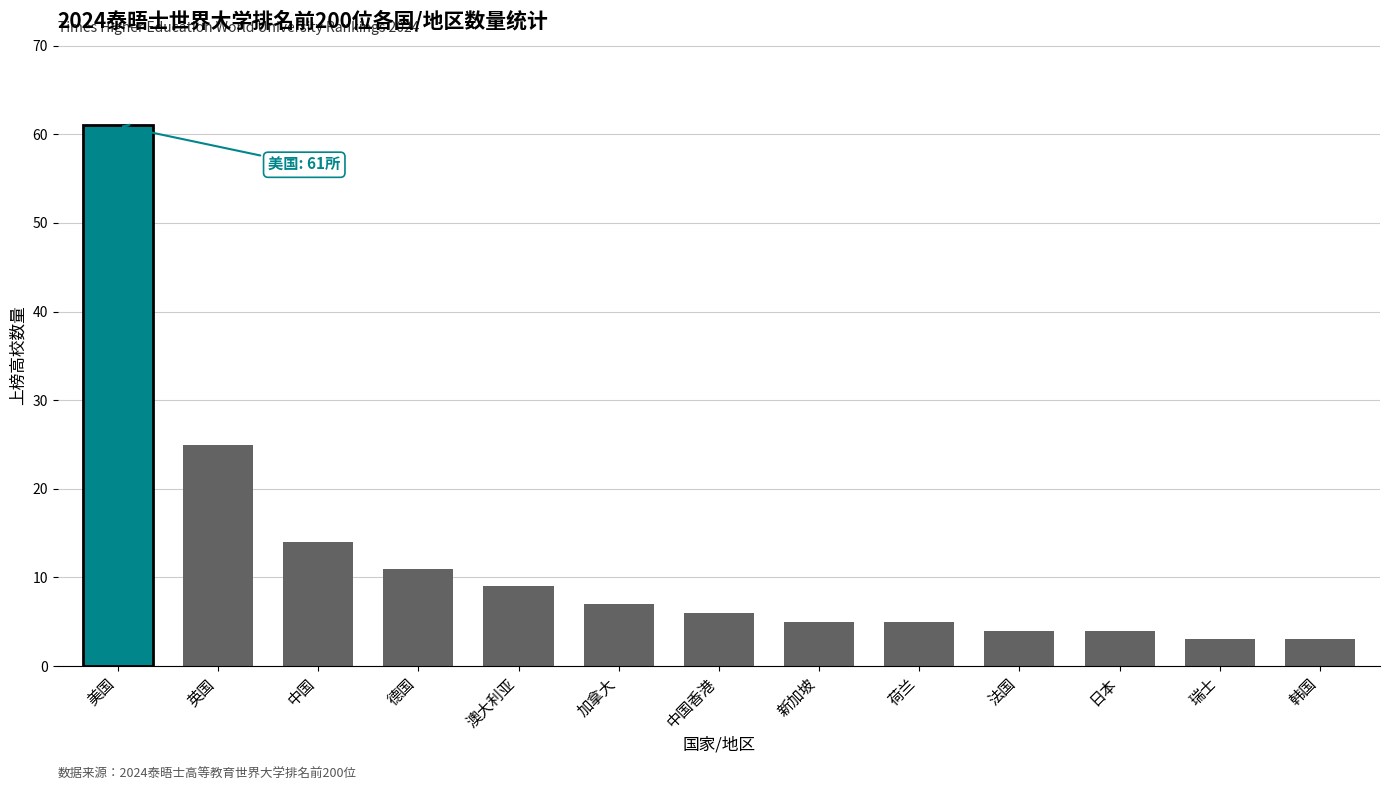

Reading left to right, list all the values displayed in this chart.

美国=61	英国=25	中国=14	德国=11	澳大利亚=9	加拿大=7	中国香港=6	新加坡=5	荷兰=5	法国=4	日本=4	瑞士=3	韩国=3